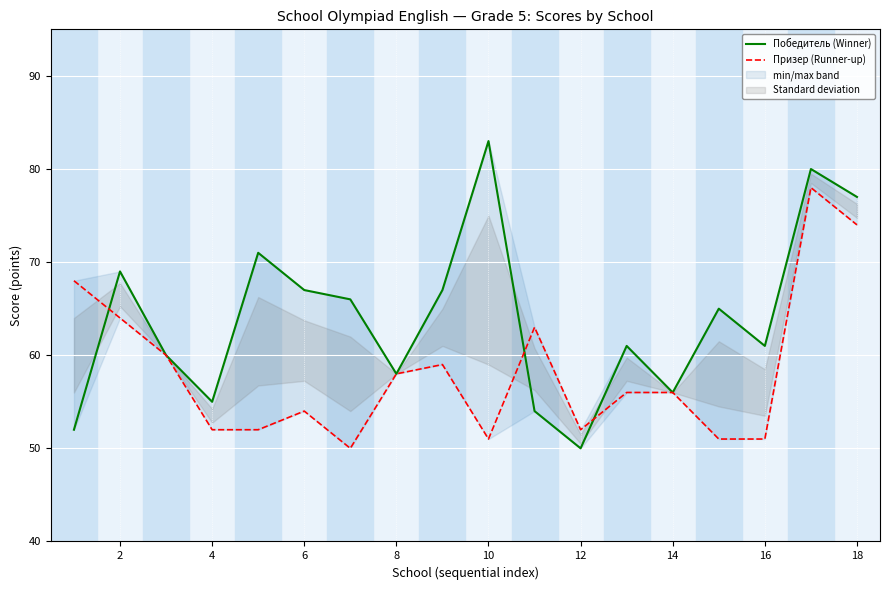

At 16, list the series in order from largest to smallest.

Победитель (Winner), Призер (Runner-up)